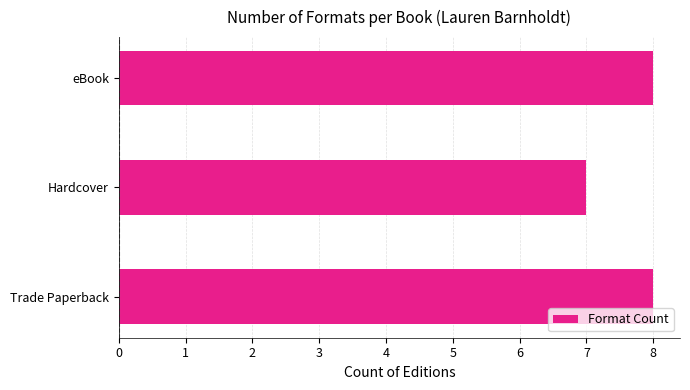

Count the values in the range 7 to 8.

3